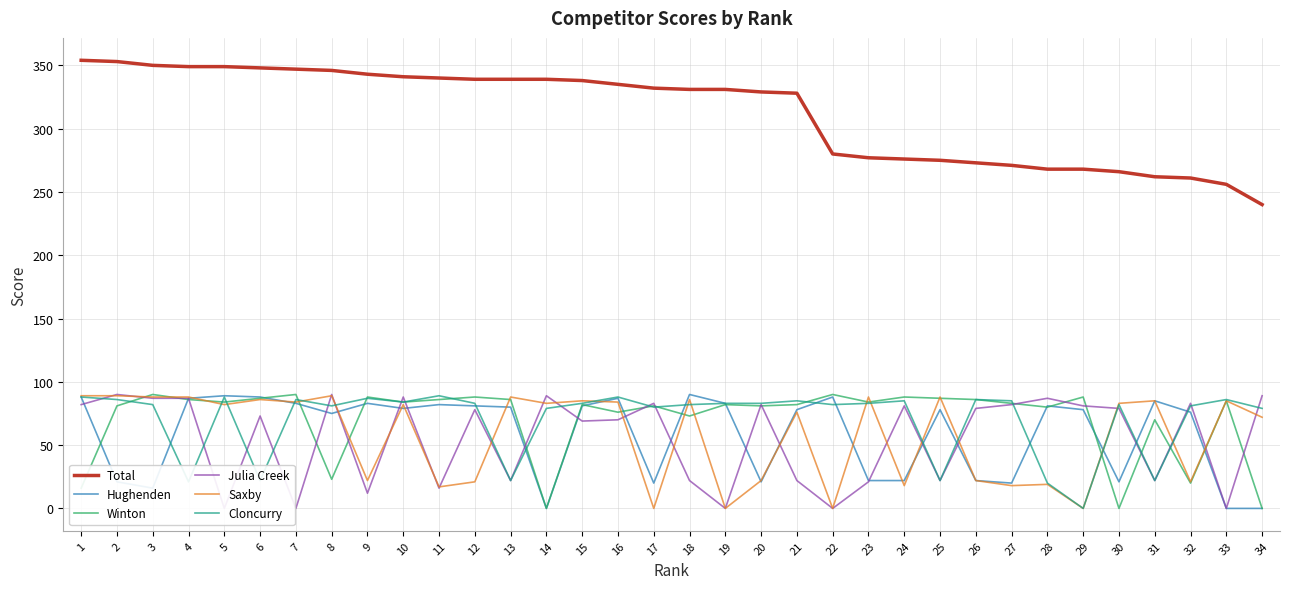

How many lines are shown in the chart?

6